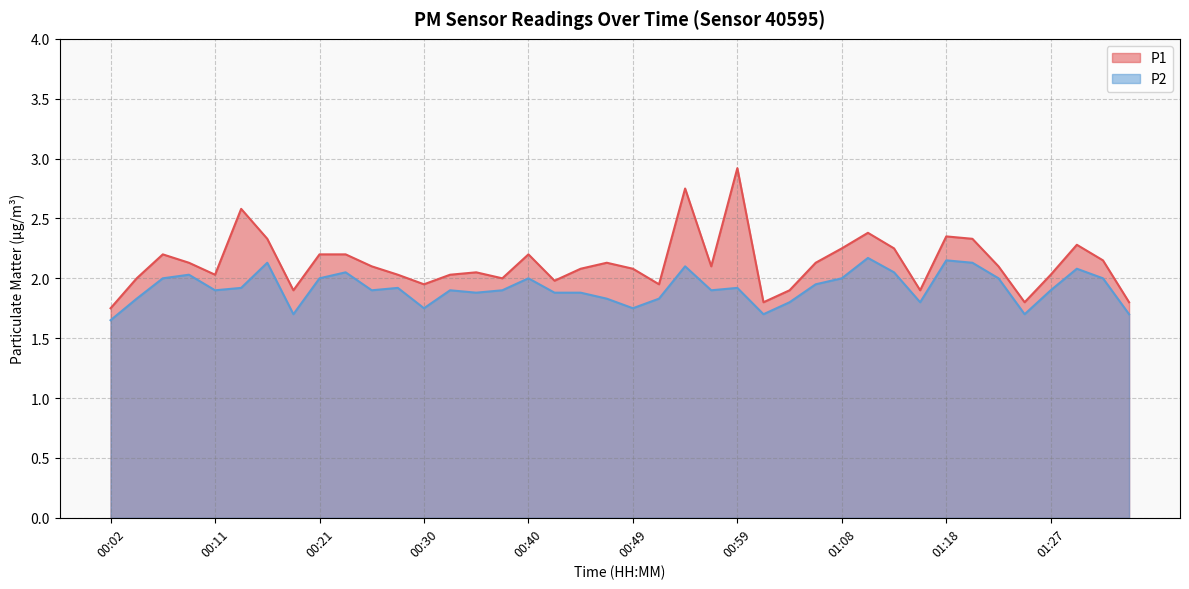

Count the number of data series in this chart.

2